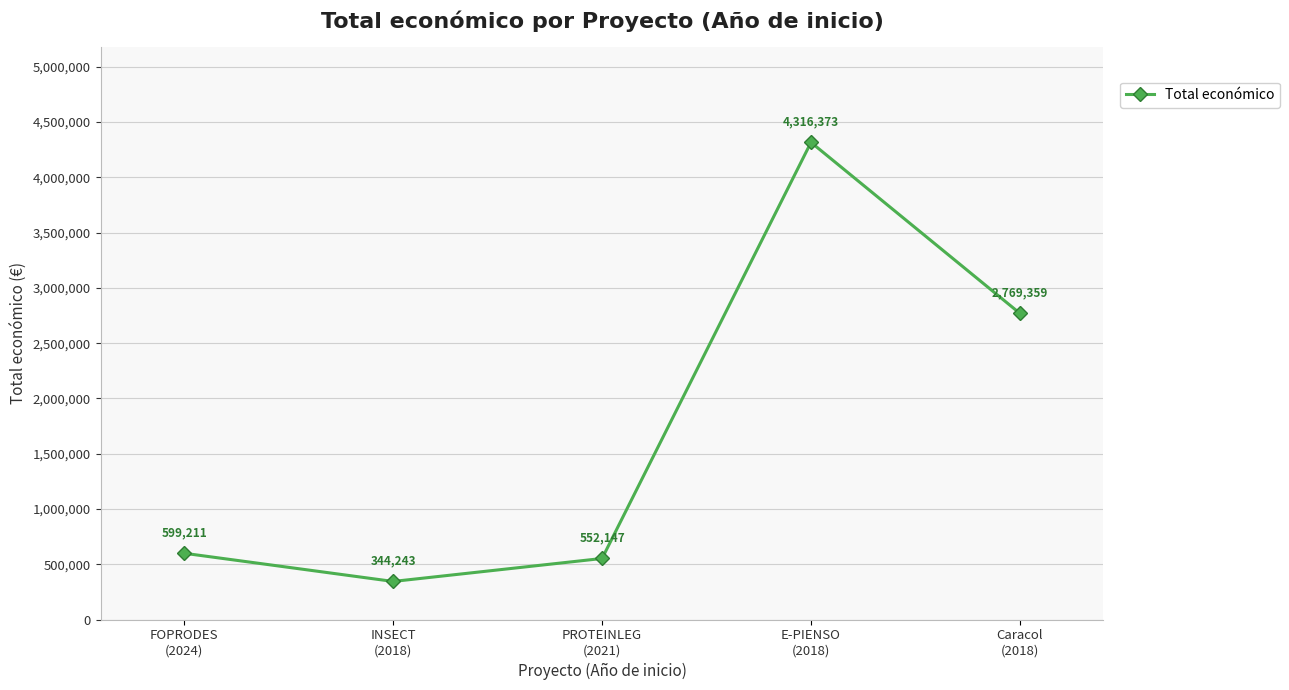

How many distinct data groups are displayed?

1